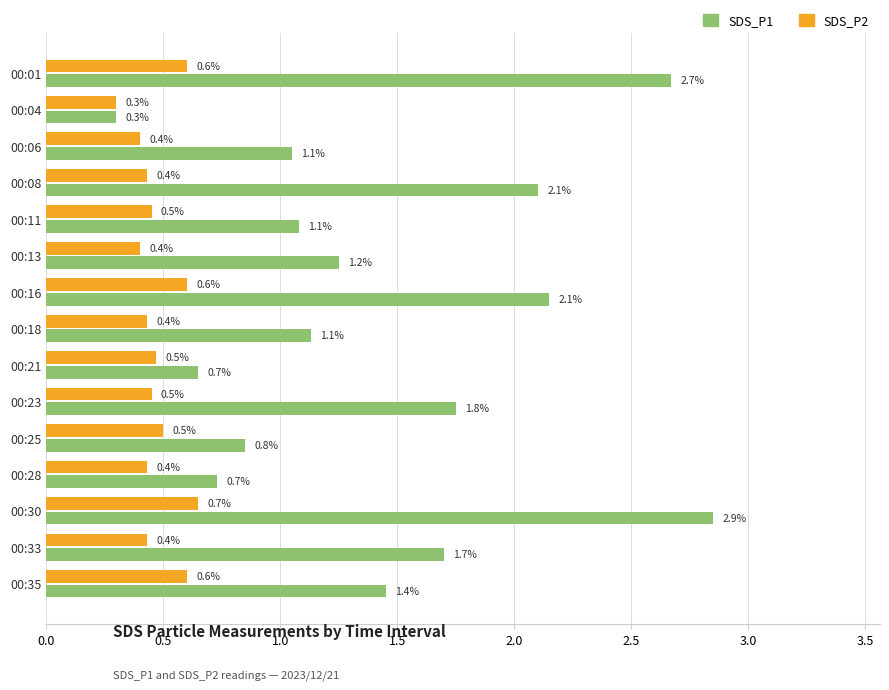

Is it true that SDS_P2 equals 0.7 at 00:30?

True